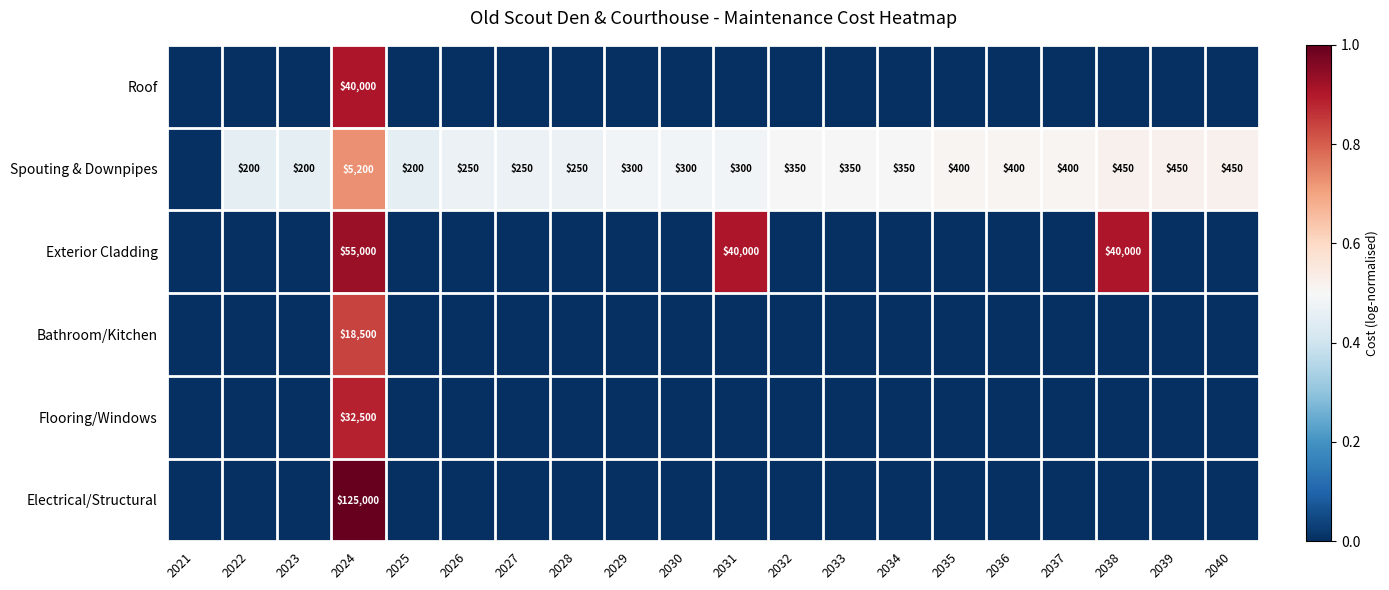

Rank the series at 2024 from highest to lowest value.

Electrical/Structural, Exterior Cladding, Roof, Flooring/Windows, Bathroom/Kitchen, Spouting & Downpipes